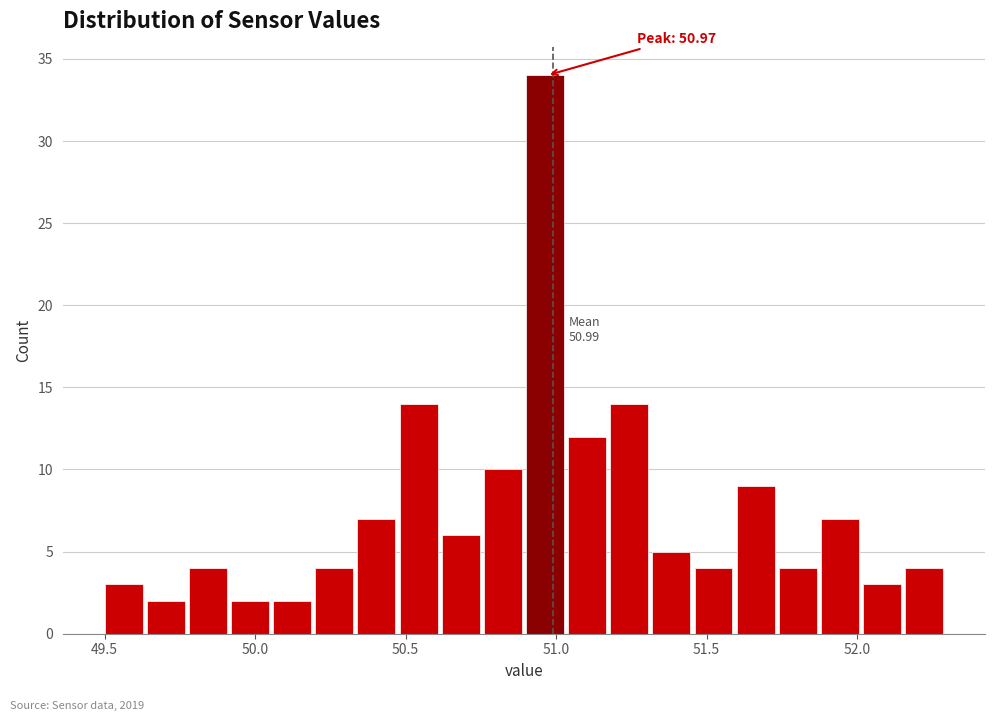

Read against the x-axis, roughly where is the centre of the tallest bar?

50.95